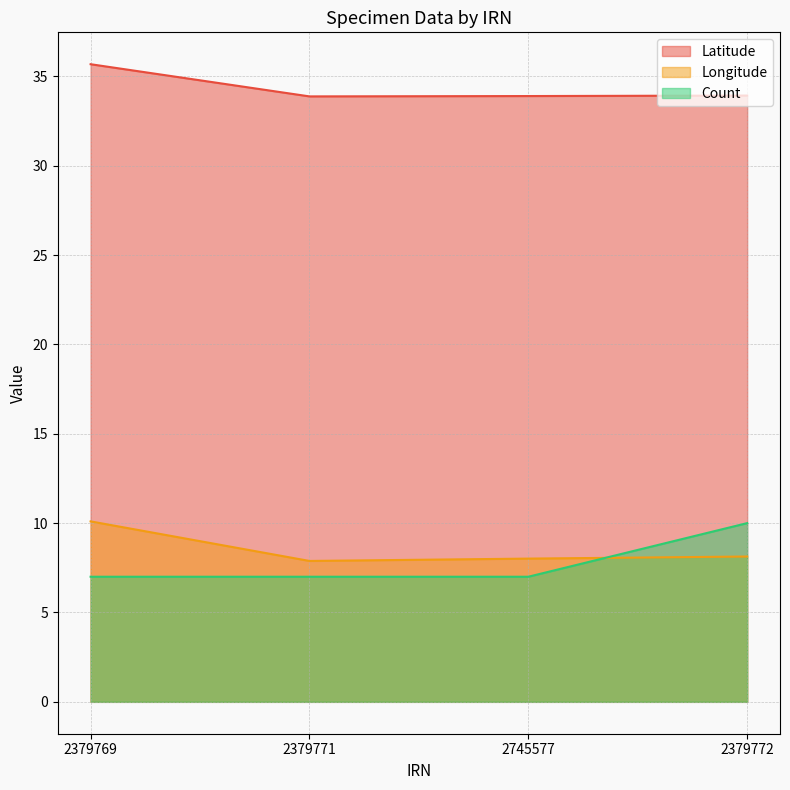

At which label does Longitude first exceed 8?

2379769